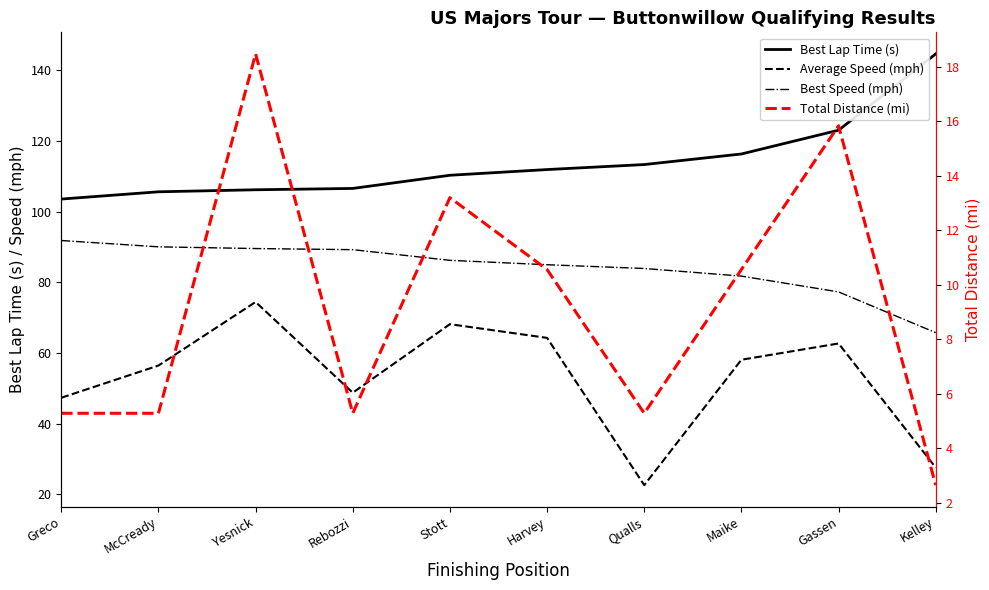

What are all the series names shown in the legend?

Best Lap Time (s), Average Speed (mph), Best Speed (mph), Total Distance (mi)